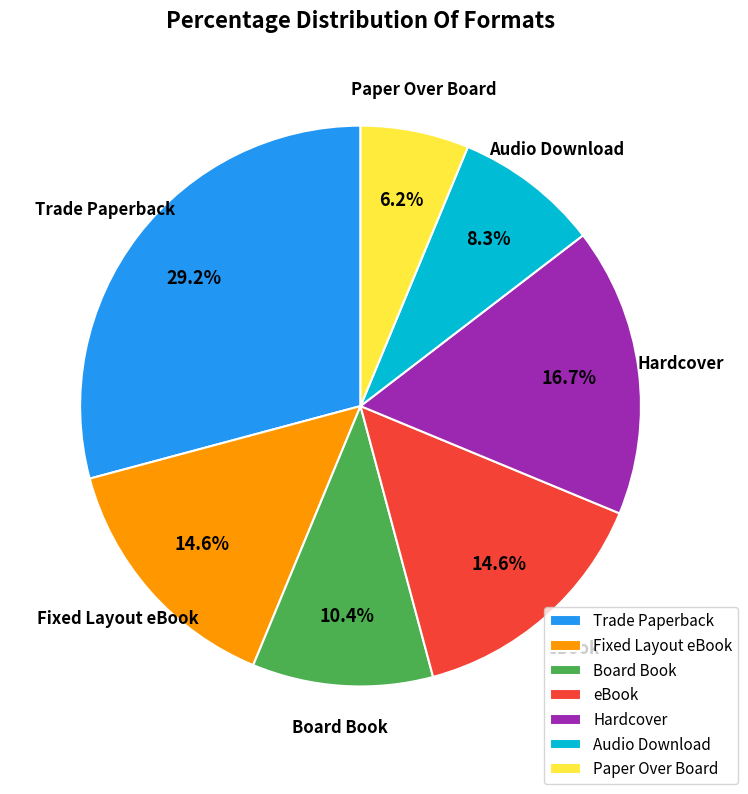

Which slice is the smallest?

Paper Over Board